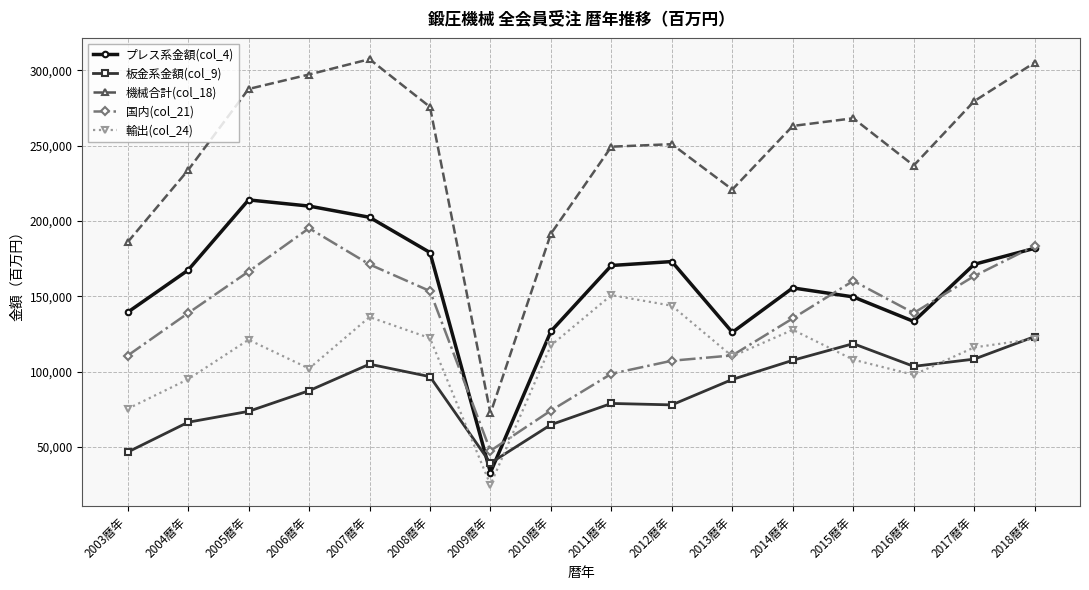

What are all the series names shown in the legend?

プレス系金額(col_4), 板金系金額(col_9), 機械合計(col_18), 国内(col_21), 輸出(col_24)